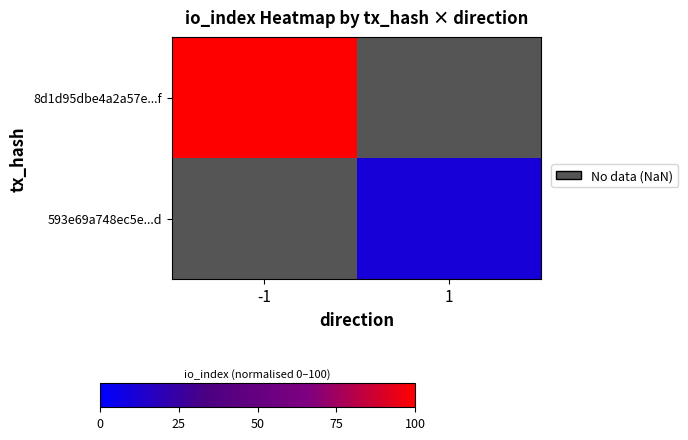

The 593e69a748ec5e...d series shows 10.8 at 1. True or false?

True